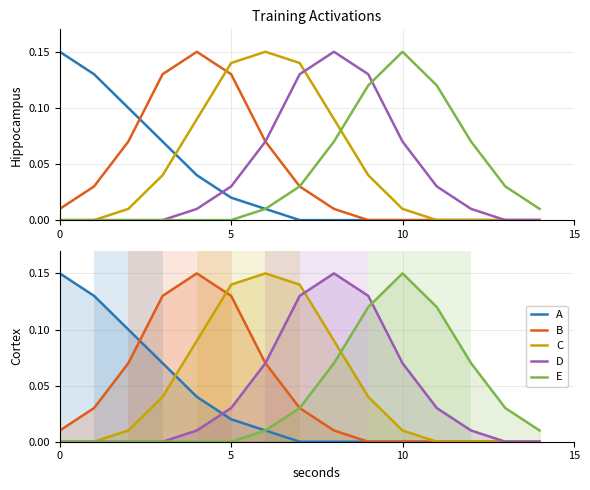

What is the total value across all series at 8?

0.3